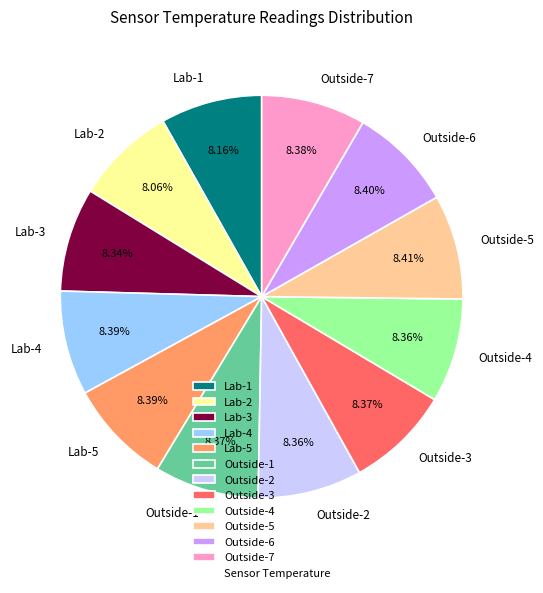

Do Lab-5 and Outside-5 together represent more than half of the pie?

No